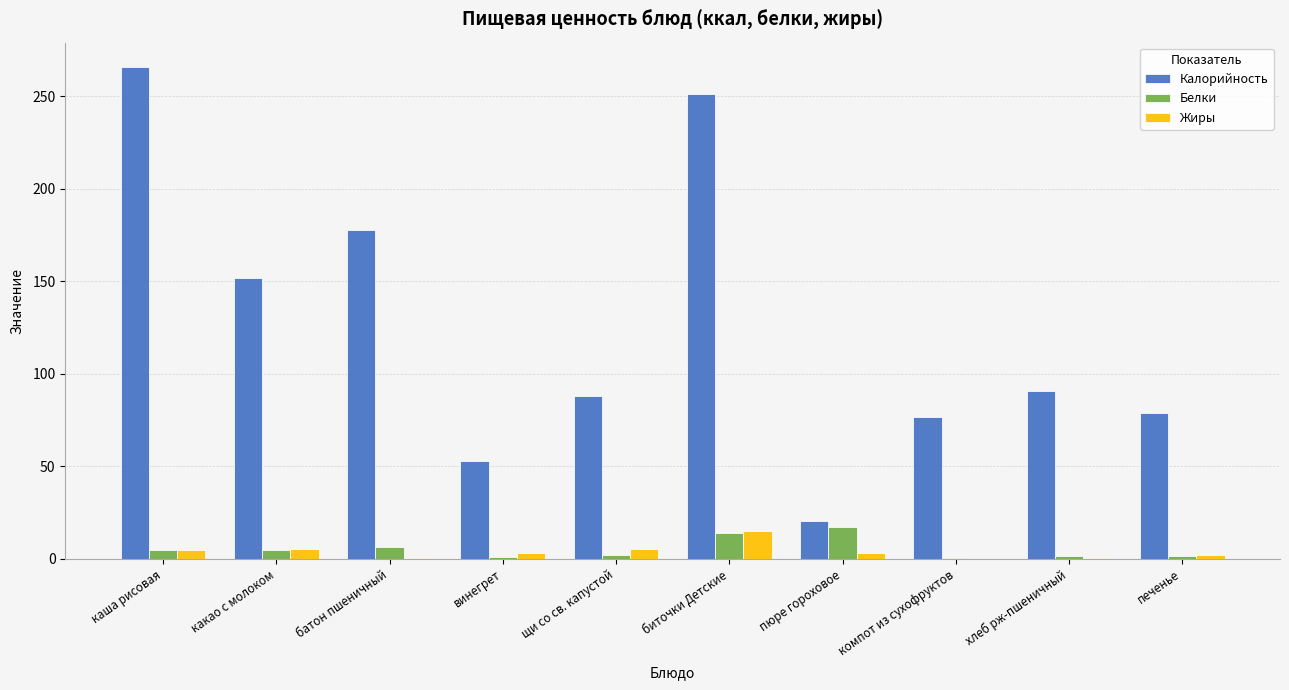

Which series has the largest total across all categories?

Калорийность